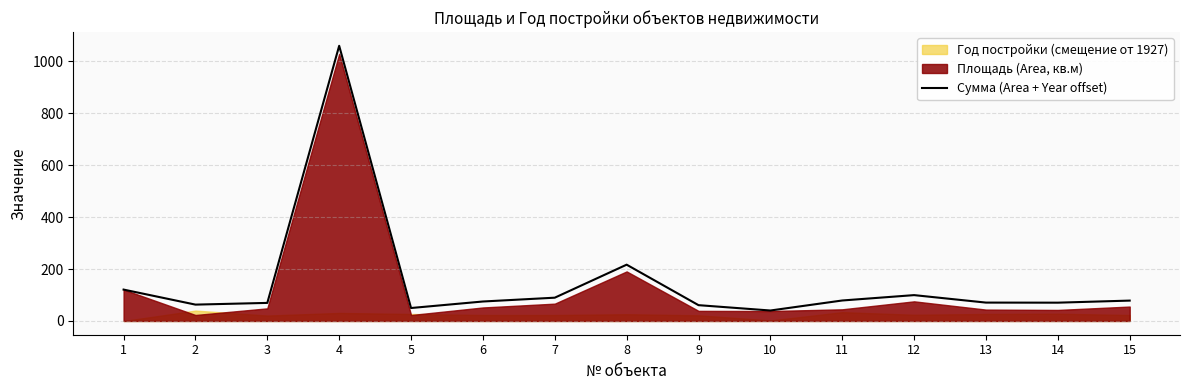

What is the difference between the maximum and minimum values?

1020.0